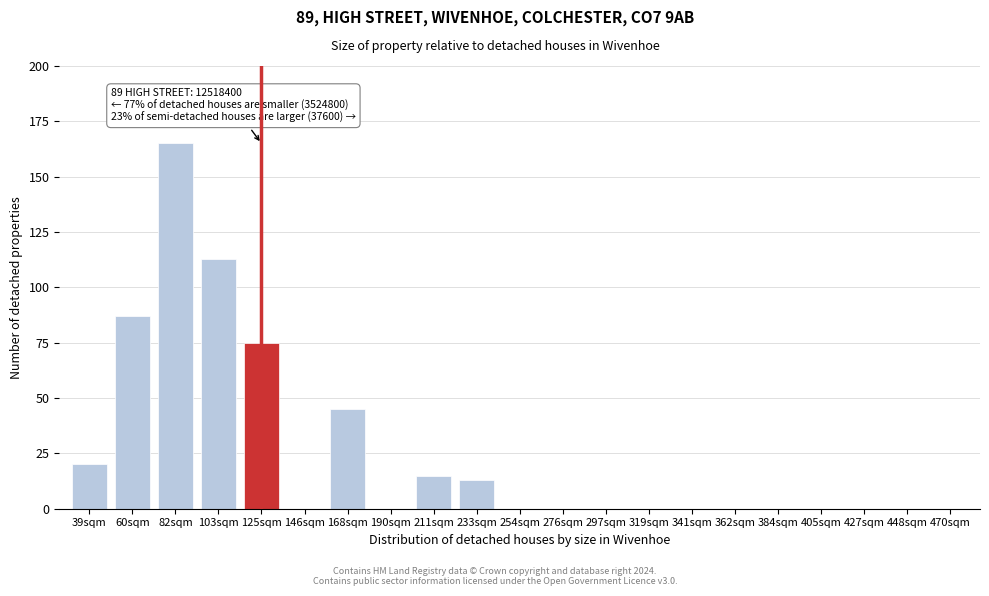

Reading left to right, list all the values displayed in this chart.

39sqm=20	60sqm=87	82sqm=165	103sqm=113	125sqm=75	146sqm=0	168sqm=45	190sqm=0	211sqm=15	233sqm=13	254sqm=0	276sqm=0	297sqm=0	319sqm=0	341sqm=0	362sqm=0	384sqm=0	405sqm=0	427sqm=0	448sqm=0	470sqm=0